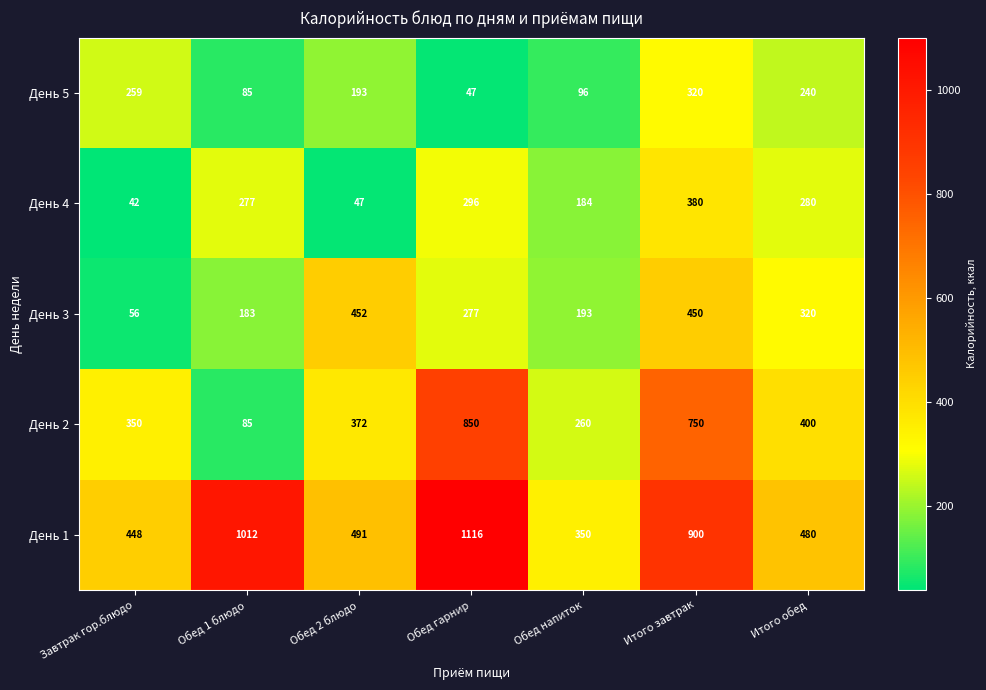

At which category does the chart reach its peak across all series?

Обед гарнир